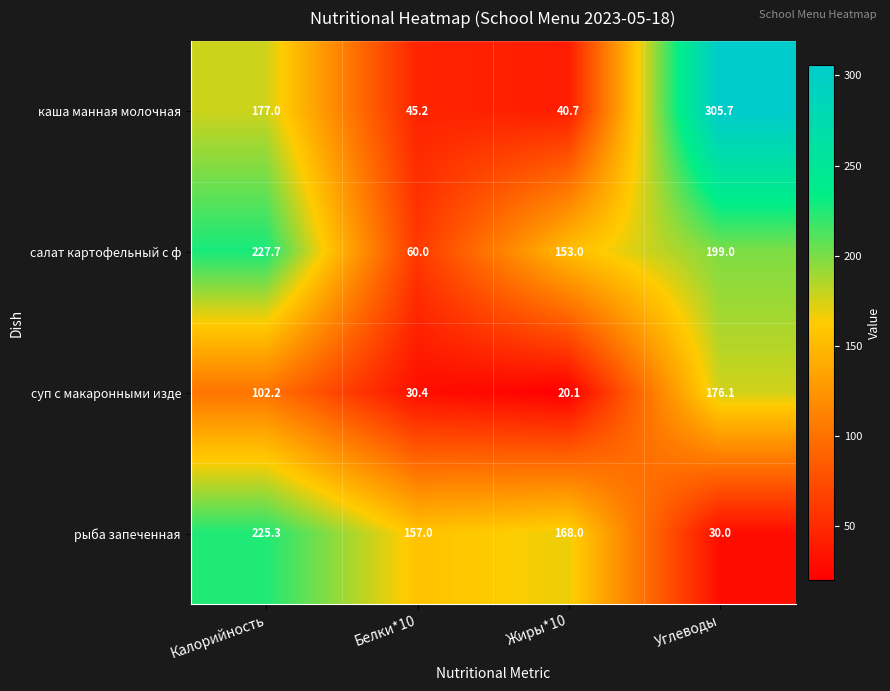

What is the difference between the рыба запеченная values at Углеводы and Белки*10?

127.0